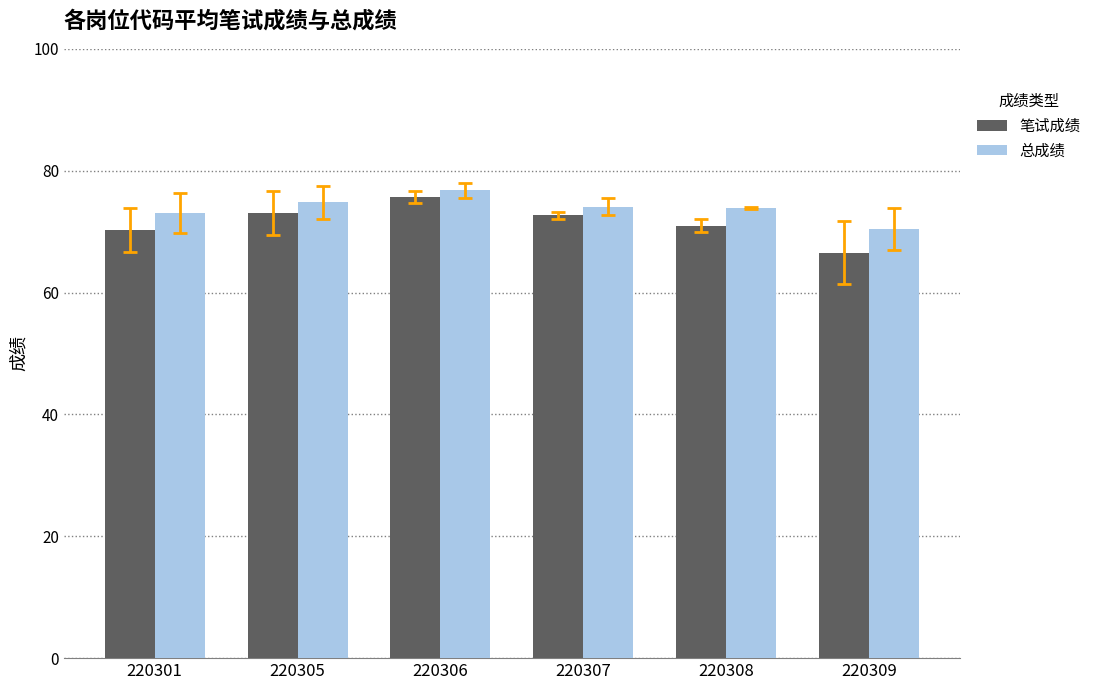

What value does the 笔试成绩 series have at 220305?

73.0